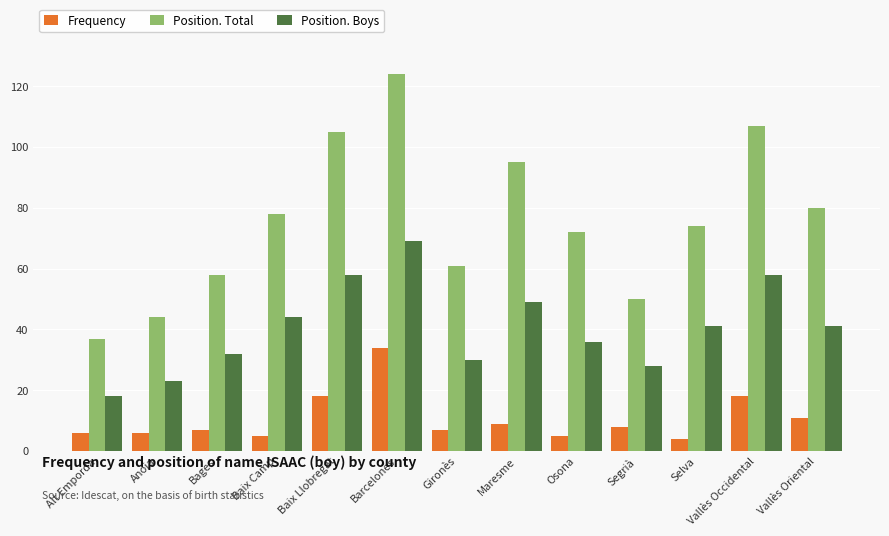

What is the highest value of the Frequency series?

34